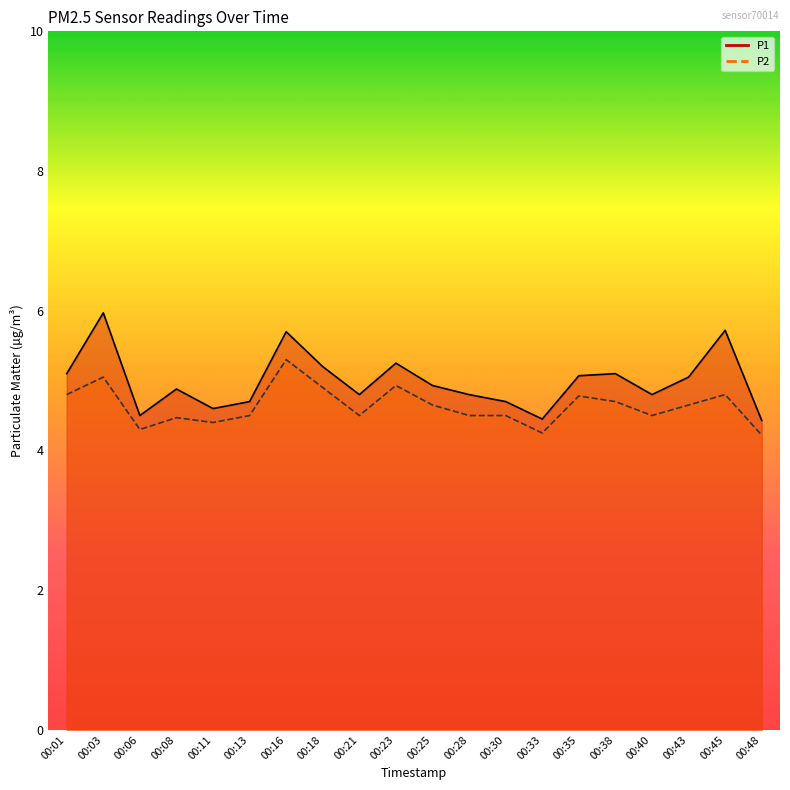

What is the spread (max minus min) of values at 00:23?

0.3